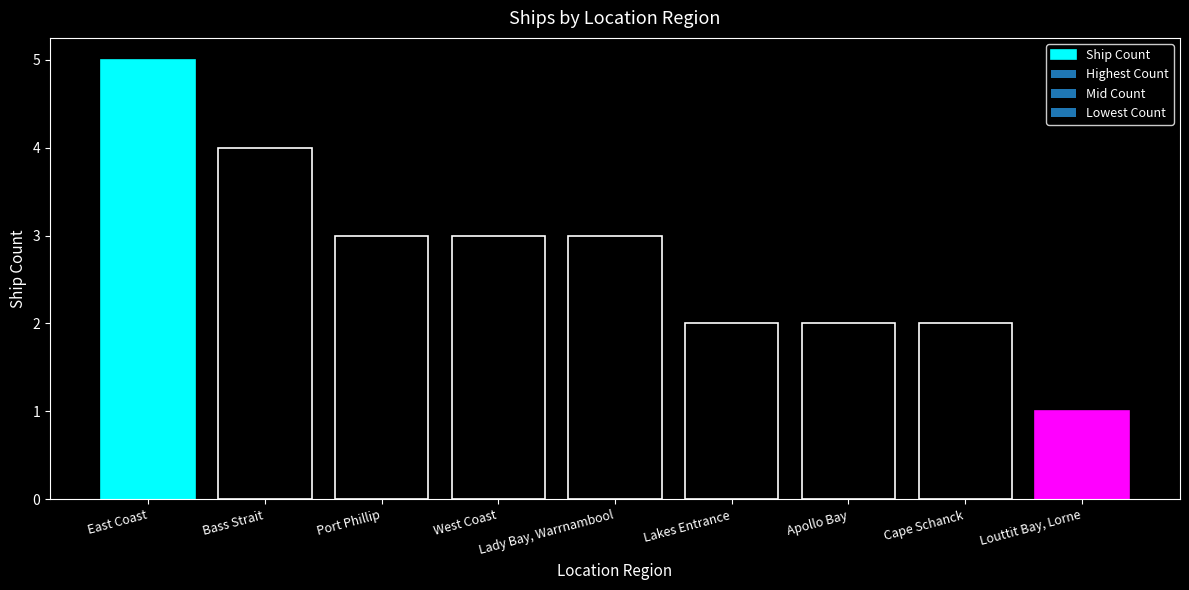

What is the difference between the maximum and minimum values?

4